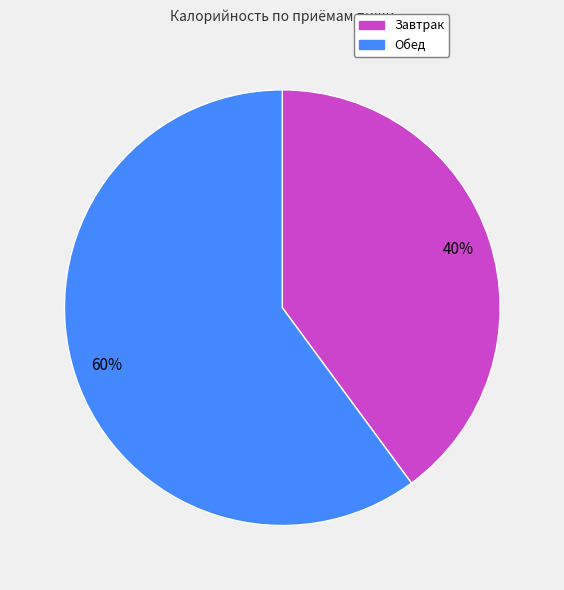

To the nearest percent, what is the average slice percentage?

50%